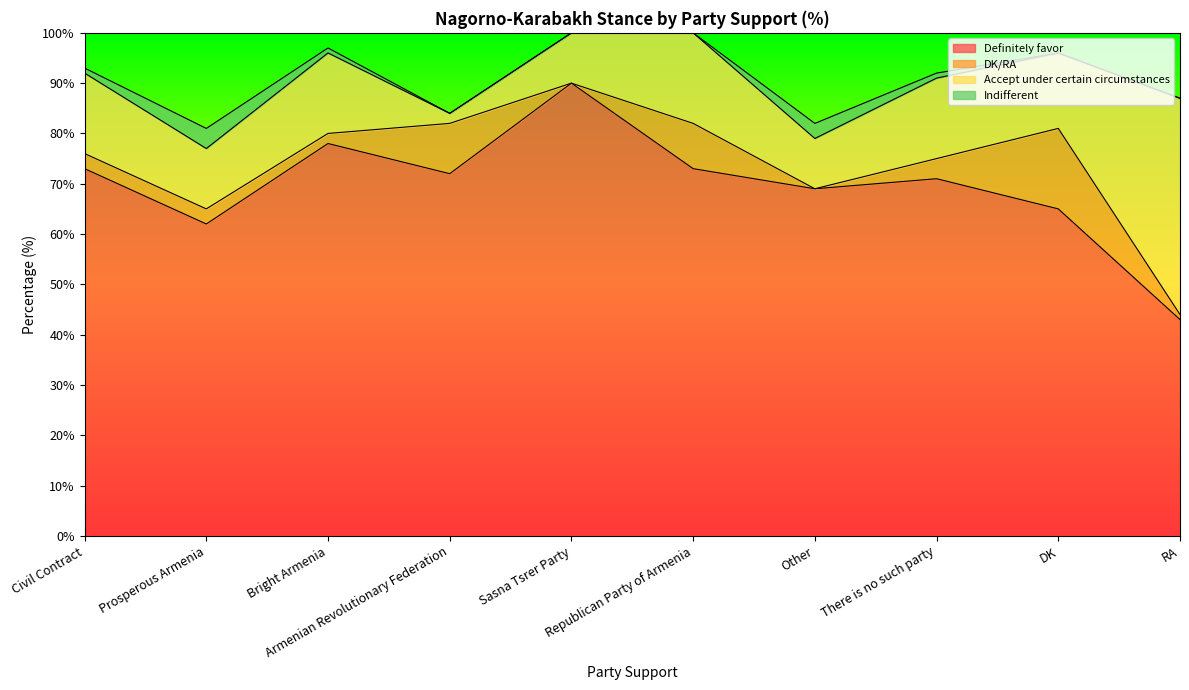

Which series has the widest spread of values?

Definitely favor